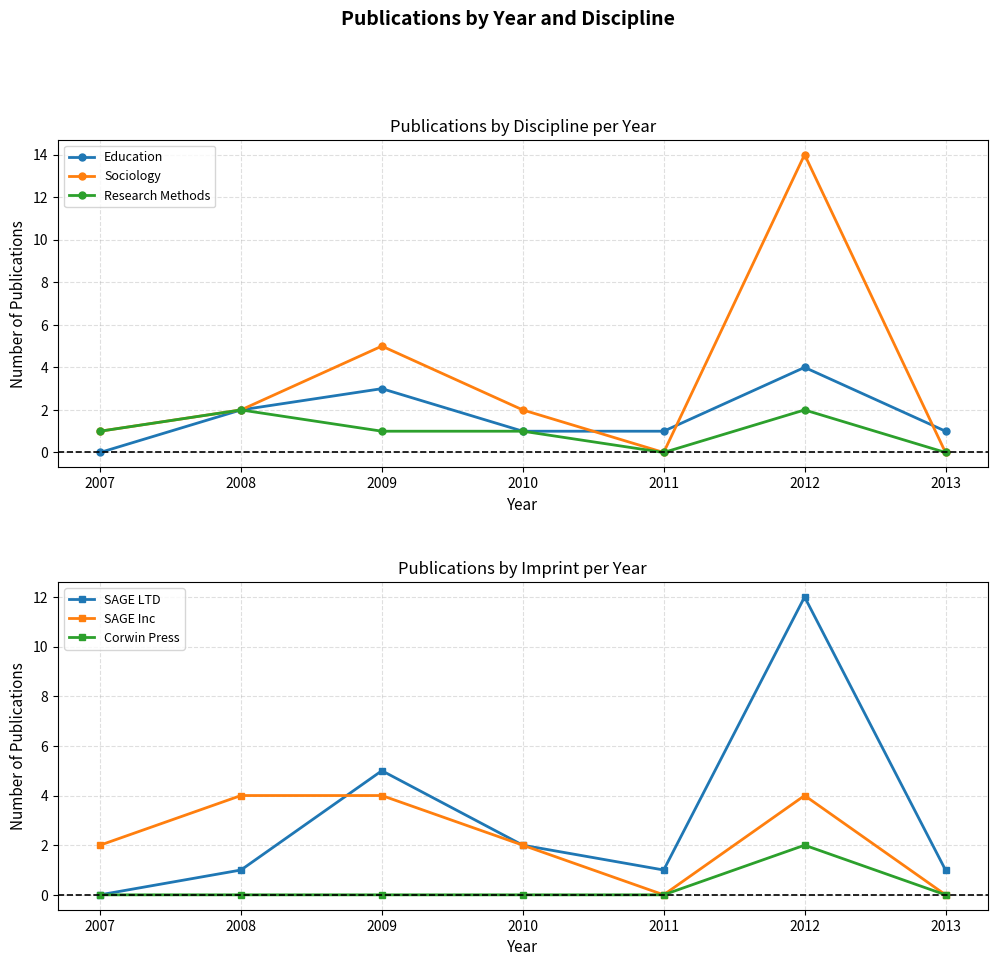

How many lines are shown in the chart?

6